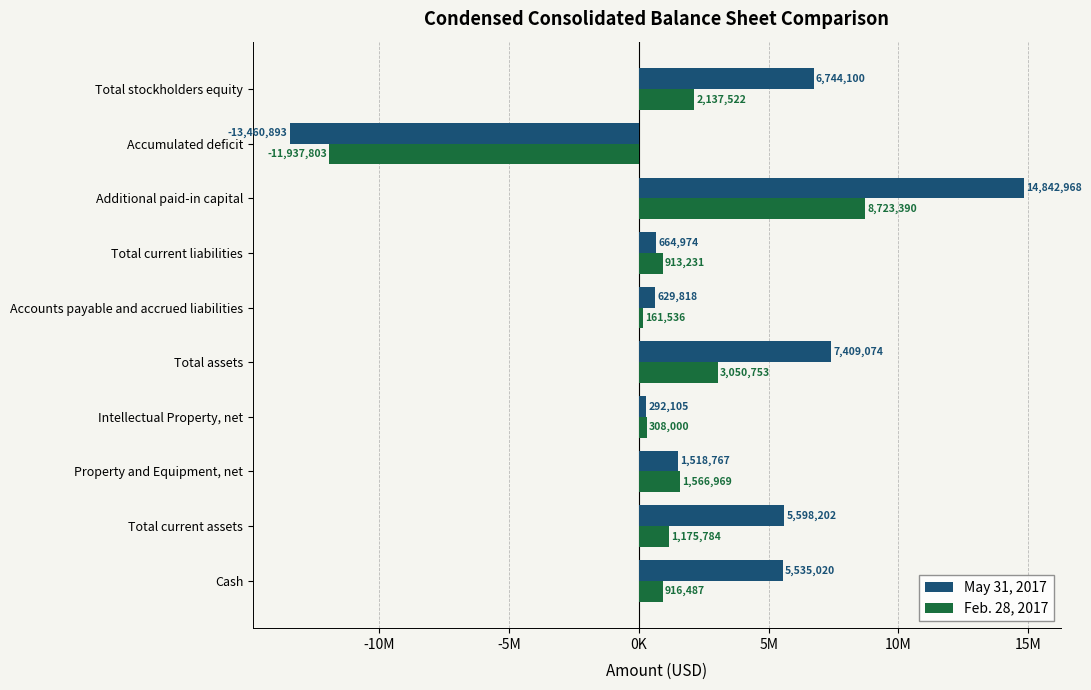

What are all the series names shown in the legend?

May 31, 2017, Feb. 28, 2017